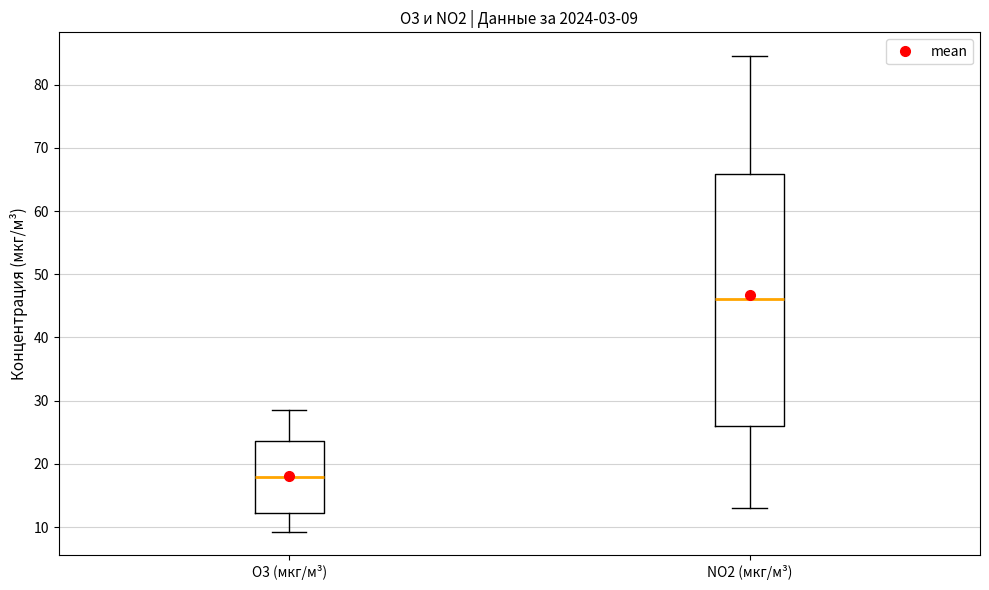

Which box has the highest median line?

NO2 (мкг/м³)